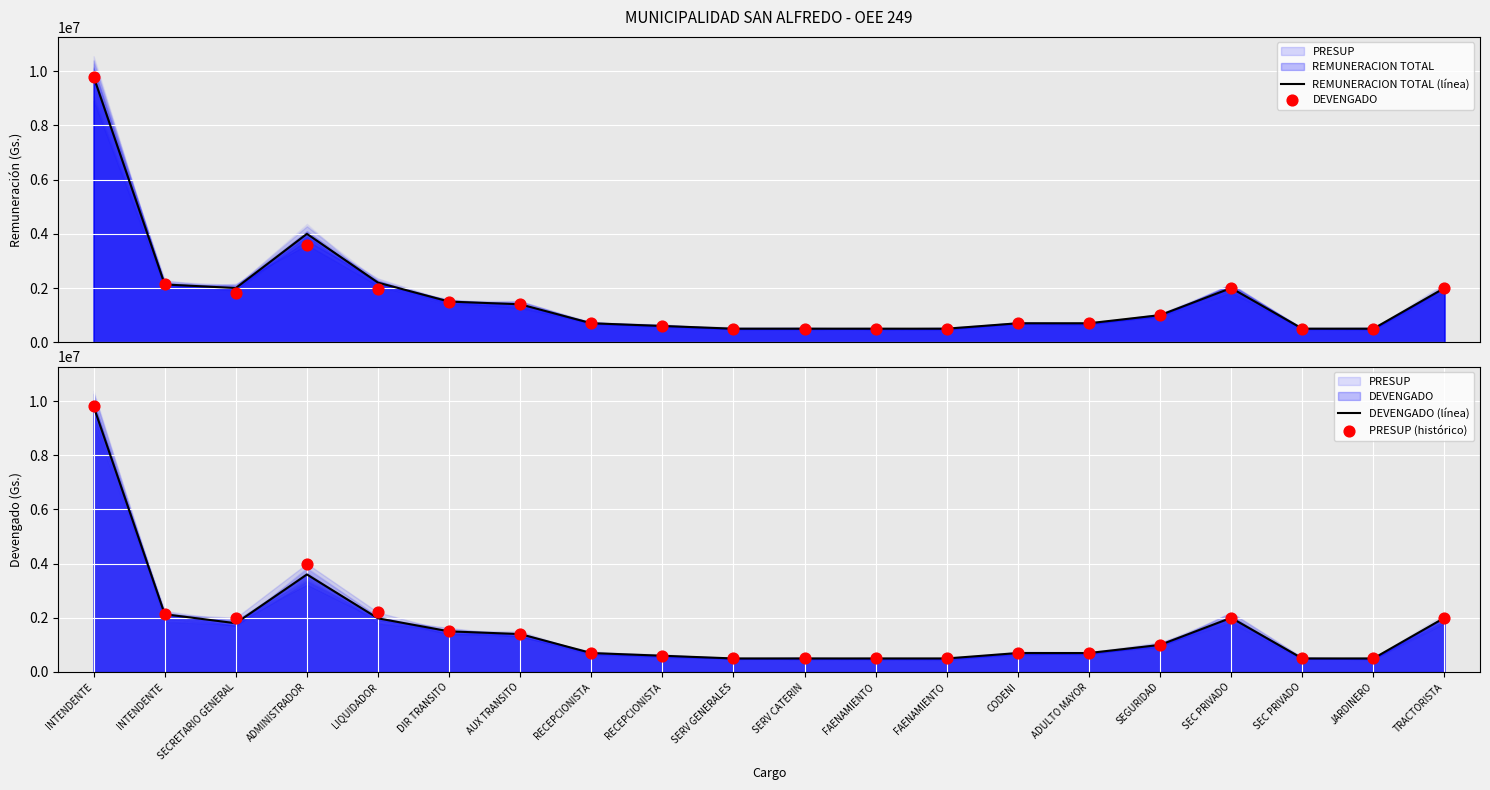

What is the total value across all series at ADMINISTRADOR?

15200000